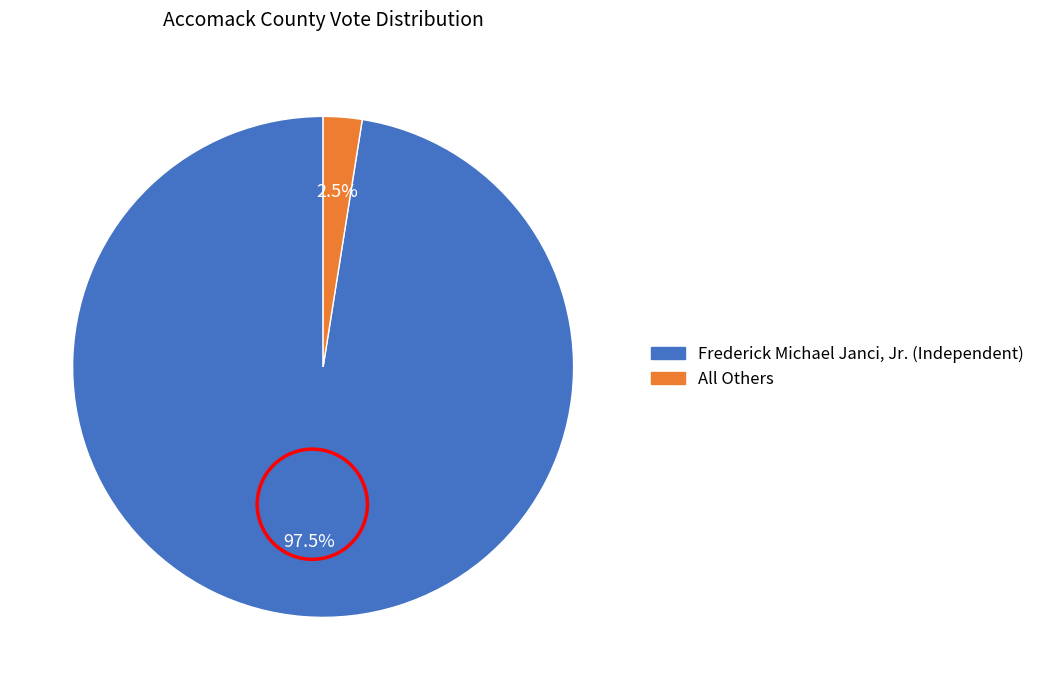

Count the number of slices in the pie.

2